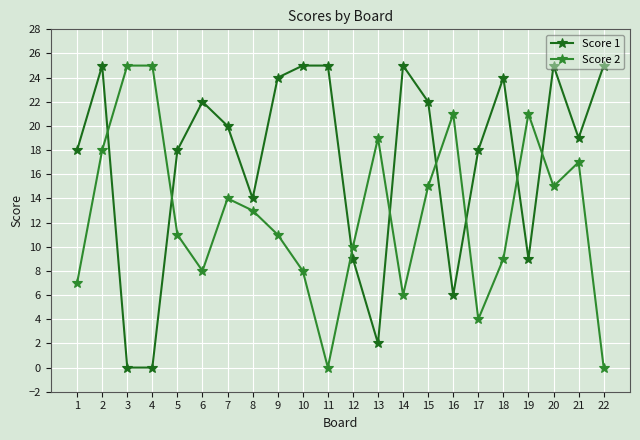

Reading left to right, list all the values displayed in this chart.

Score 1: 1=18	2=25	3=0	4=0	5=18	6=22	7=20	8=14	9=24	10=25	11=25	12=9	13=2	14=25	15=22	16=6	17=18	18=24	19=9	20=25	21=19	22=25
Score 2: 1=7	2=18	3=25	4=25	5=11	6=8	7=14	8=13	9=11	10=8	11=0	12=10	13=19	14=6	15=15	16=21	17=4	18=9	19=21	20=15	21=17	22=0